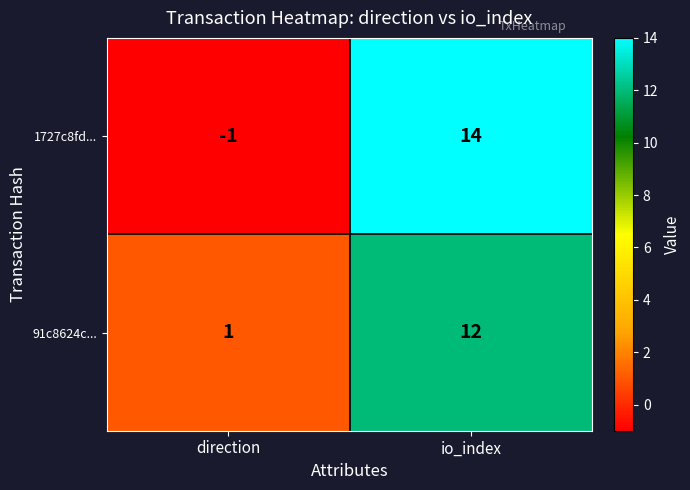

At which category is the sum across all series the highest?

io_index